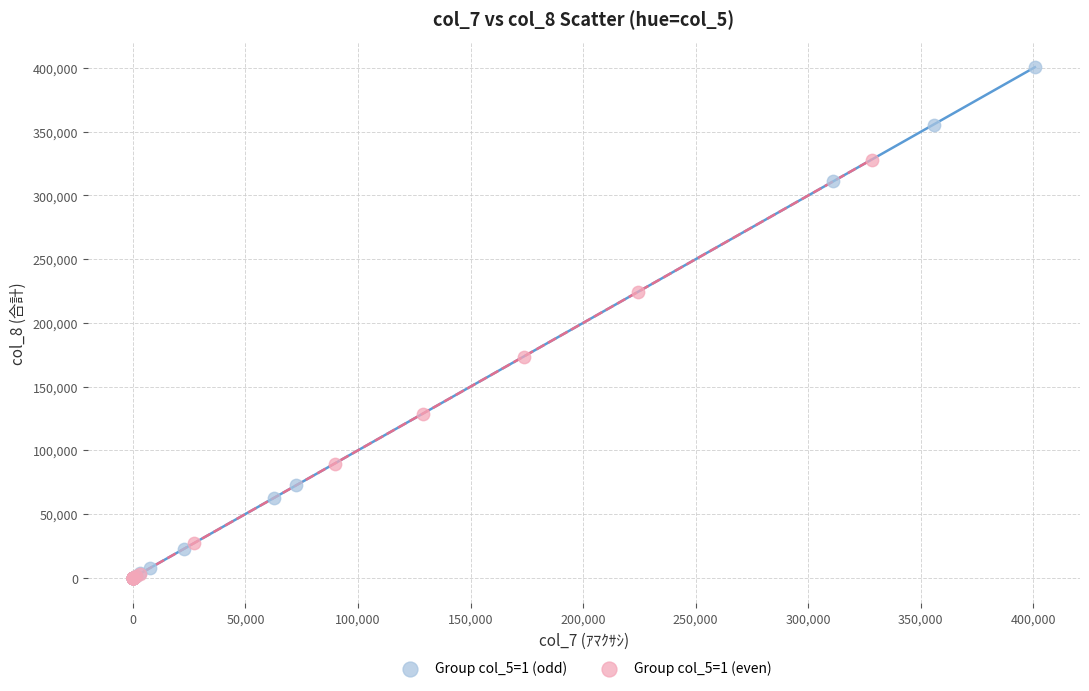

Which series reaches the maximum Y coordinate?

Group col_5=1 (odd)